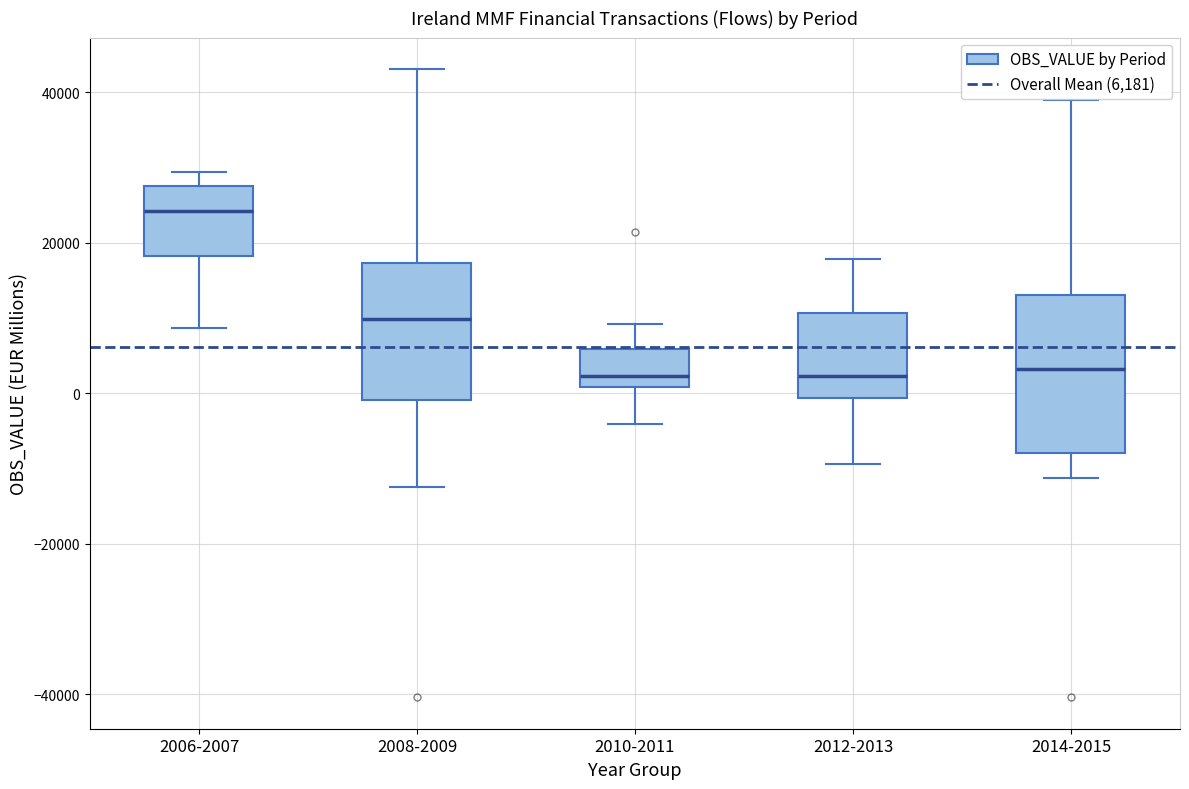

Reading left to right, read every box against the y-axis: the position of its median line, the range the box covers, and the ends of its whiskers. The values are not printed on the chart, so give them approximately, as read against the axis.

2006-2007: median 24000, box 18000 to 28000, whiskers 8000 to 30000
2008-2009: median 10000, box 0 to 18000, whiskers -12000 to 44000
2010-2011: median 2000, box 0 to 6000, whiskers -4000 to 10000
2012-2013: median 2000, box 0 to 10000, whiskers -10000 to 18000
2014-2015: median 4000, box -8000 to 14000, whiskers -12000 to 38000